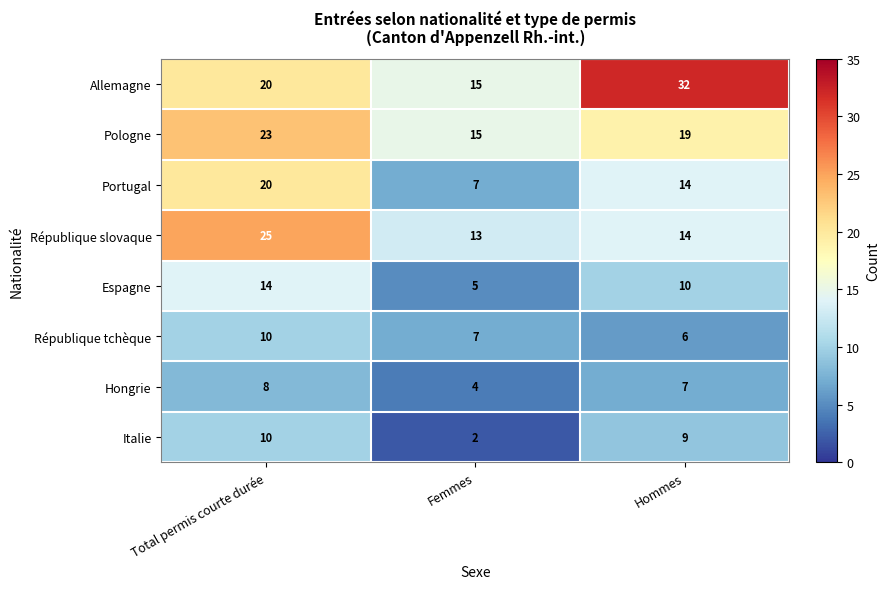

What is the difference between the maximum and minimum values in the République slovaque series?

12